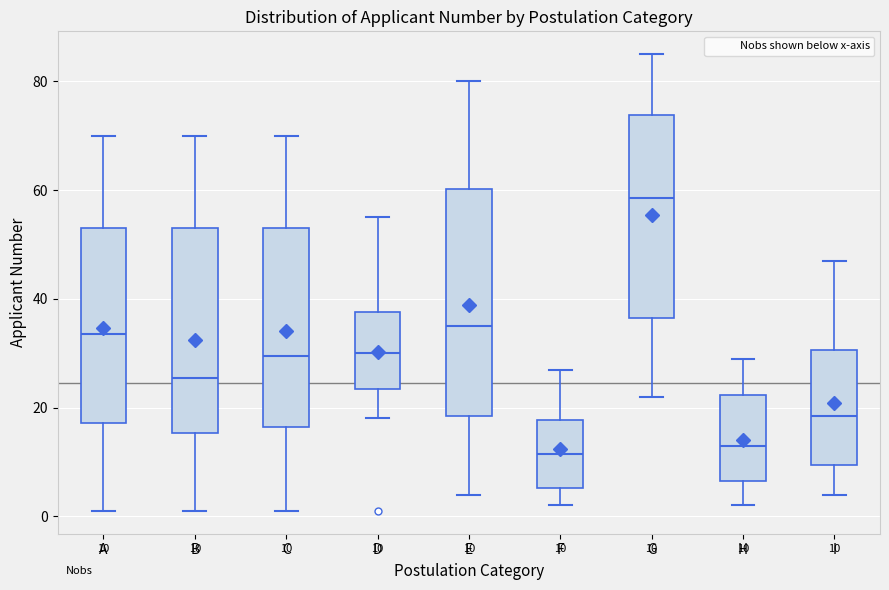

Which box has the highest median line?

G